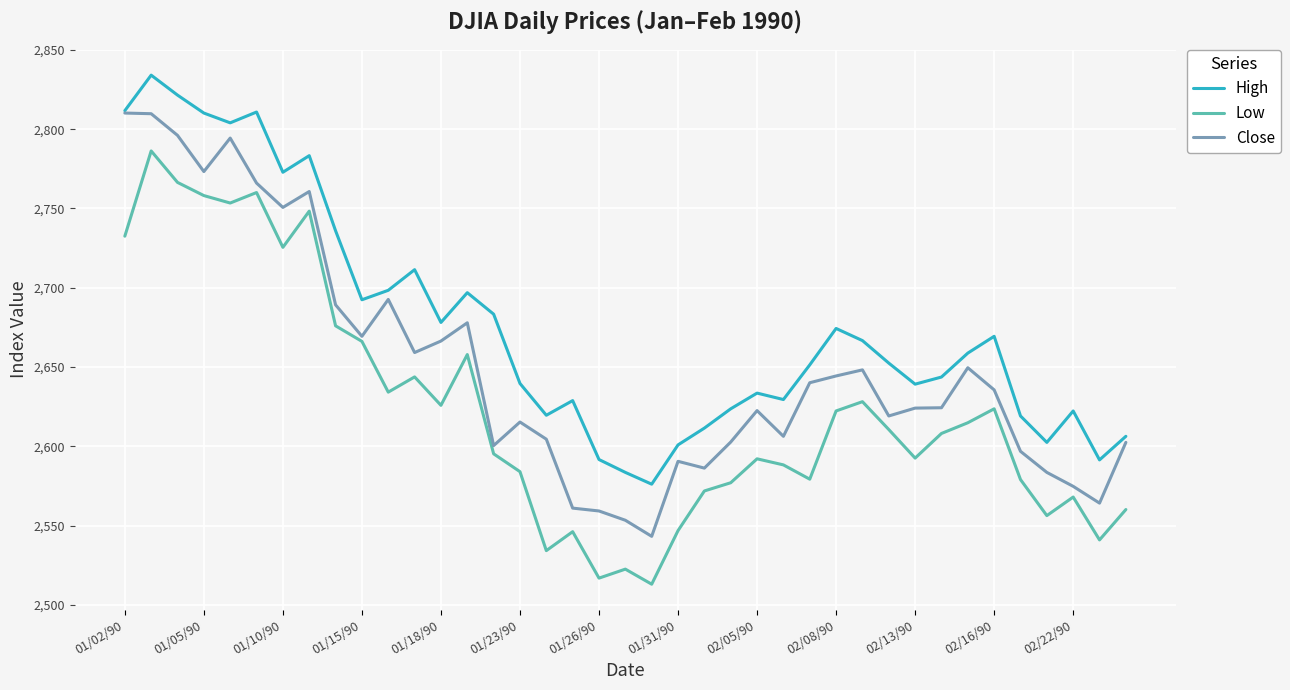

What is the lowest value of the Low series?

2513.1